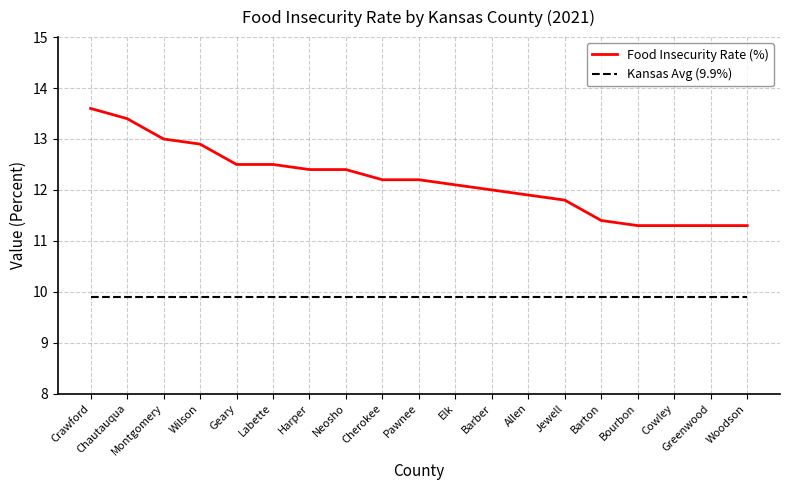

True or false: Food Insecurity Rate (%) and Kansas Avg (9.9%) intersect in this chart.

False